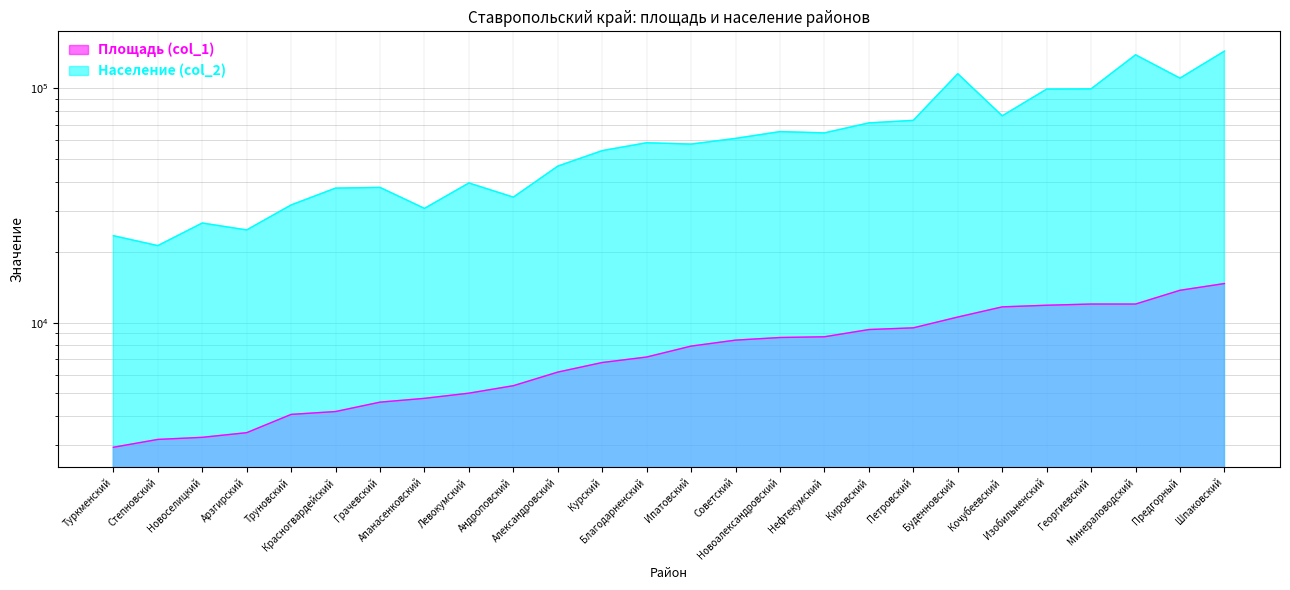

Is it true that Площадь (col_1) equals 2238 at Курский?

False